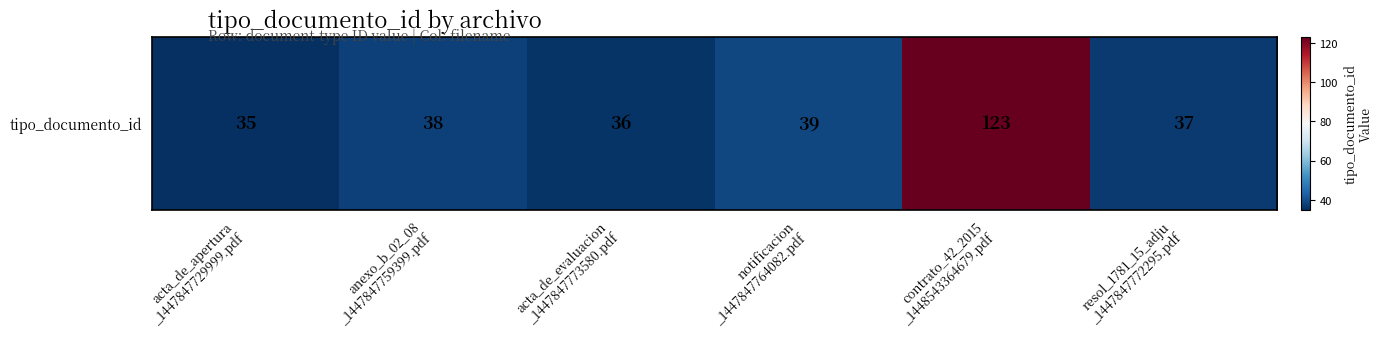

The value at acta_de_evaluacion
_1447847773580.pdf is 36. True or false?

True